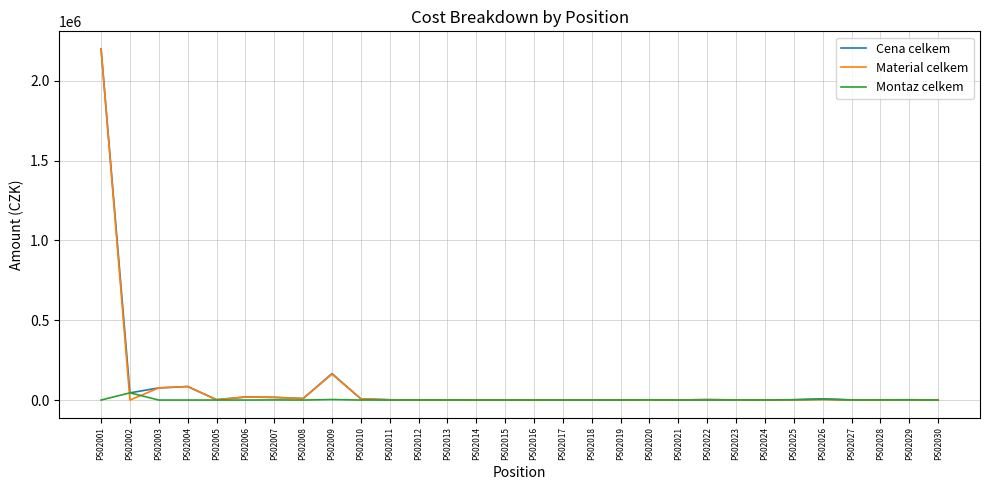

The Cena celkem series shows 484.8 at PS02012. True or false?

True